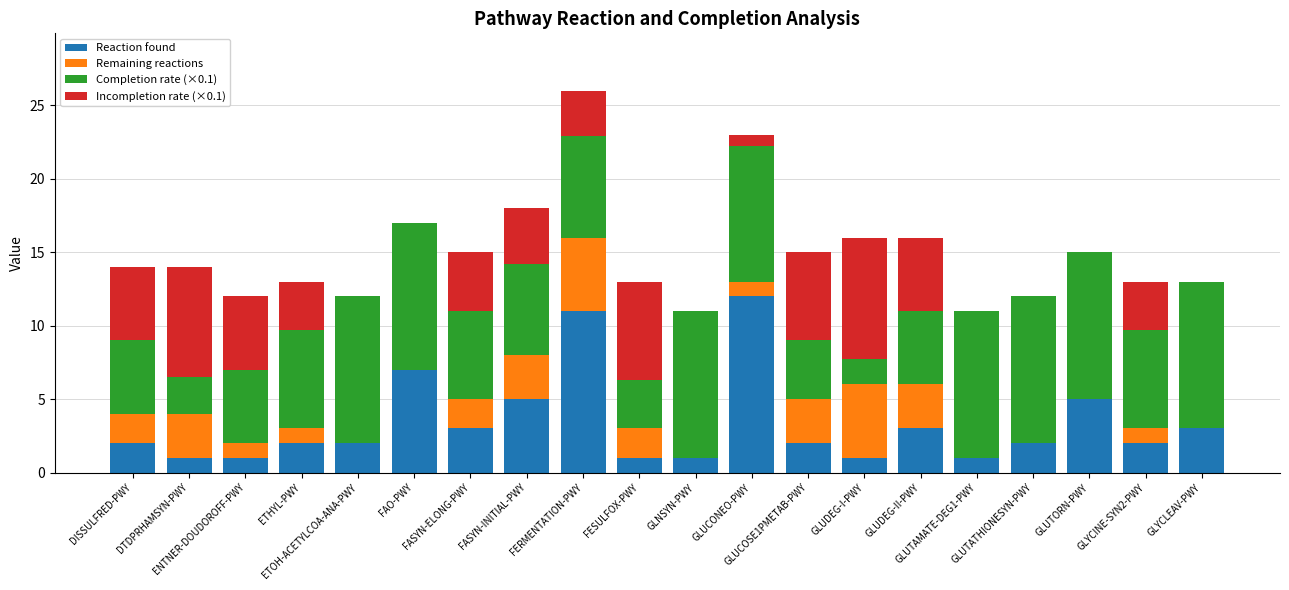

How many data points does each series have?

20